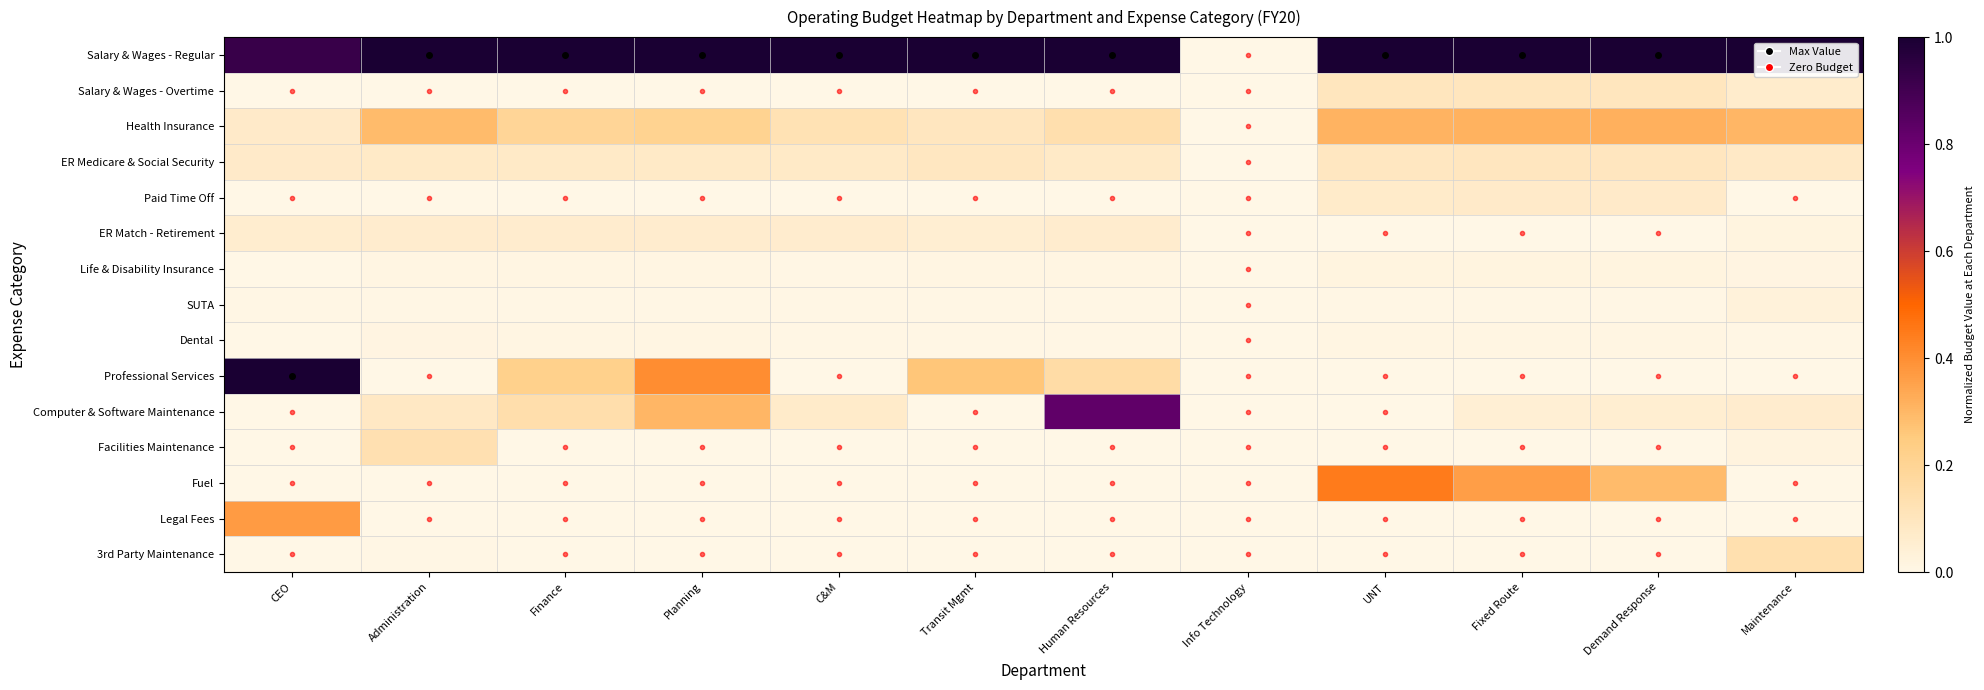

How many categories are shown in the chart?

12